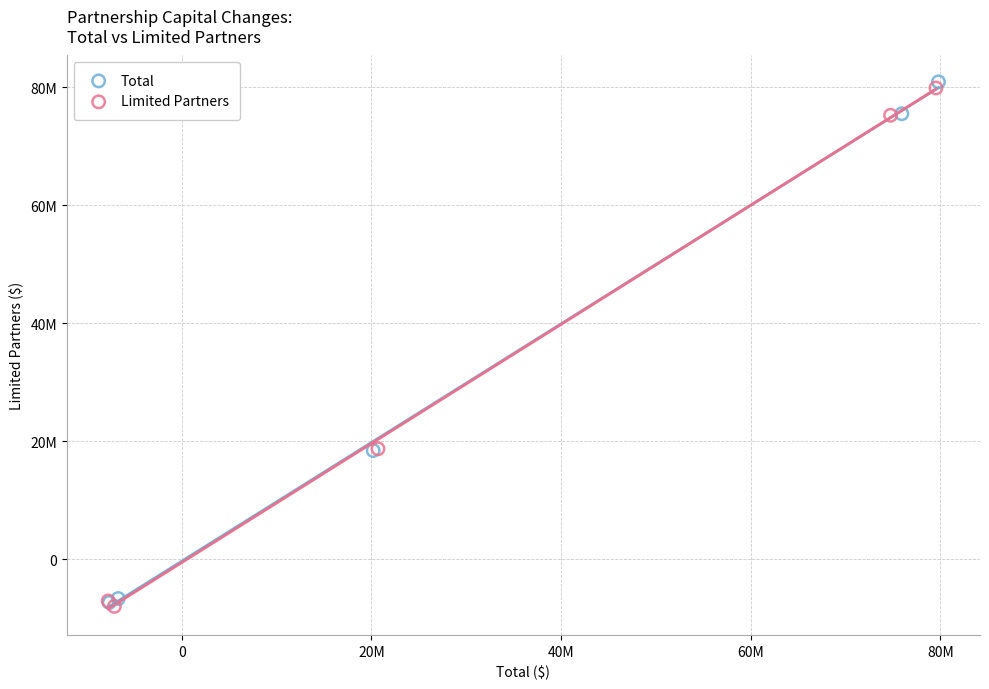

Which series reaches the maximum Y coordinate?

Total